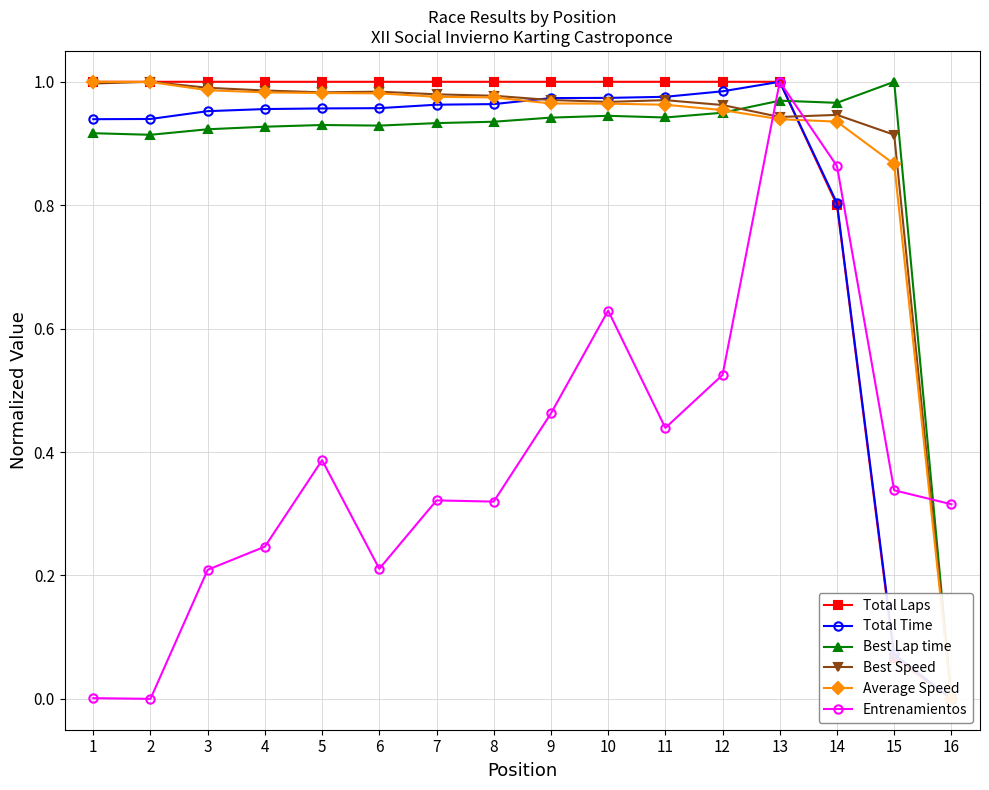

What is the spread (max minus min) of values at 16?

0.3